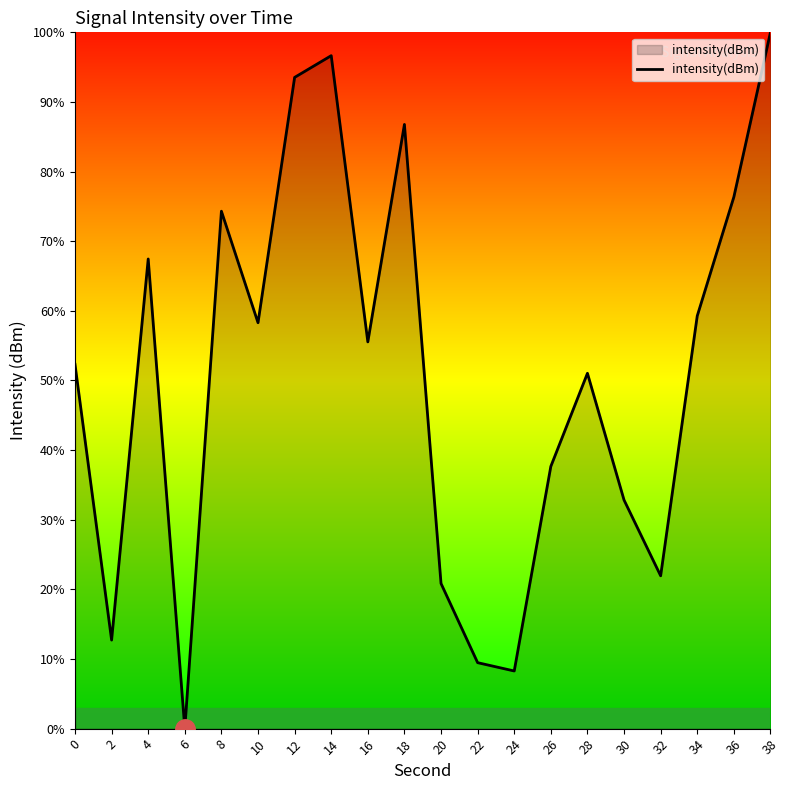

What is the sum of all values?

1015.3